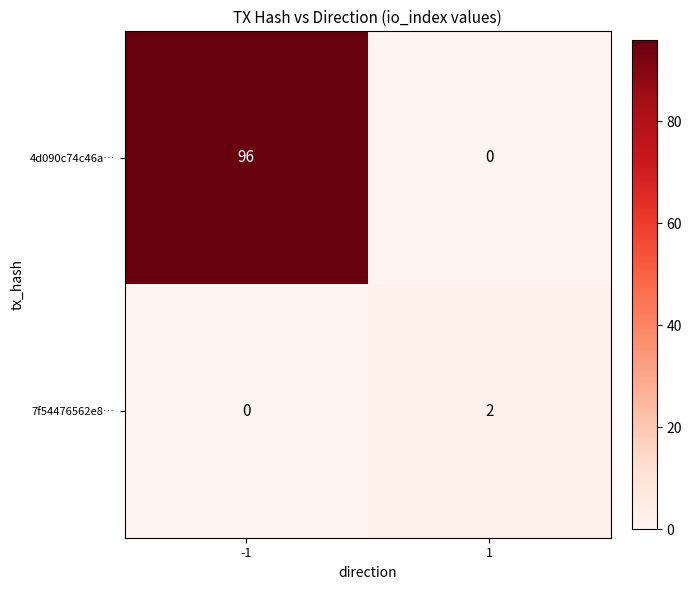

What is the sum of the 4d090c74c46a… values at 1 and -1?

96